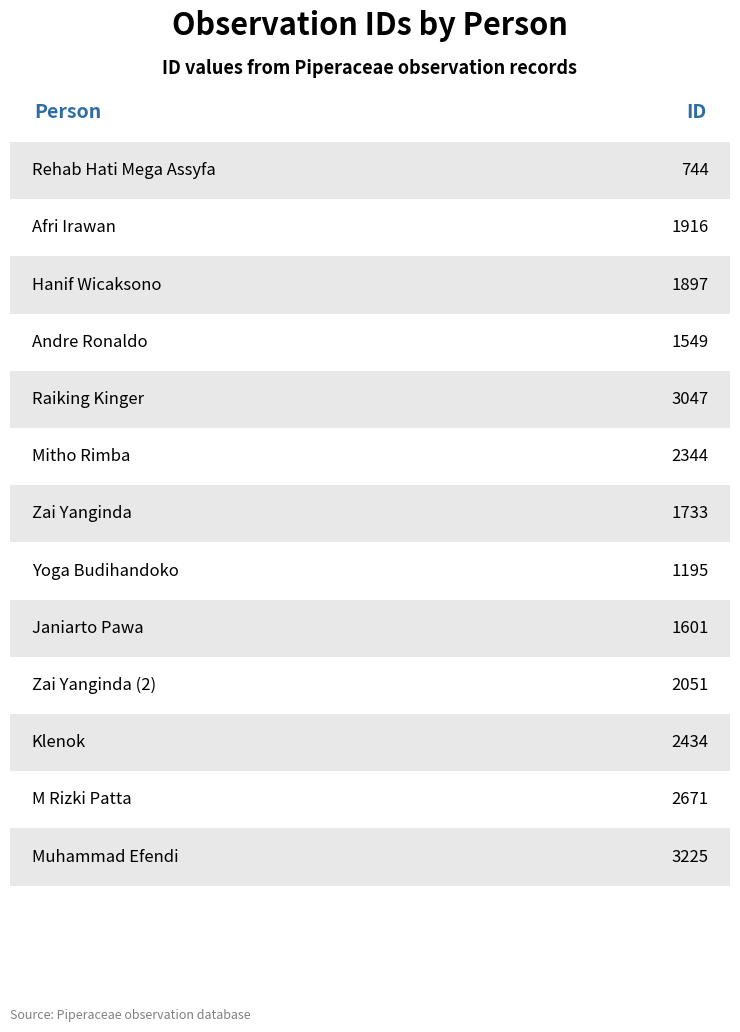

Which label corresponds to the smallest value in the chart?

Rehab Hati Mega Assyfa